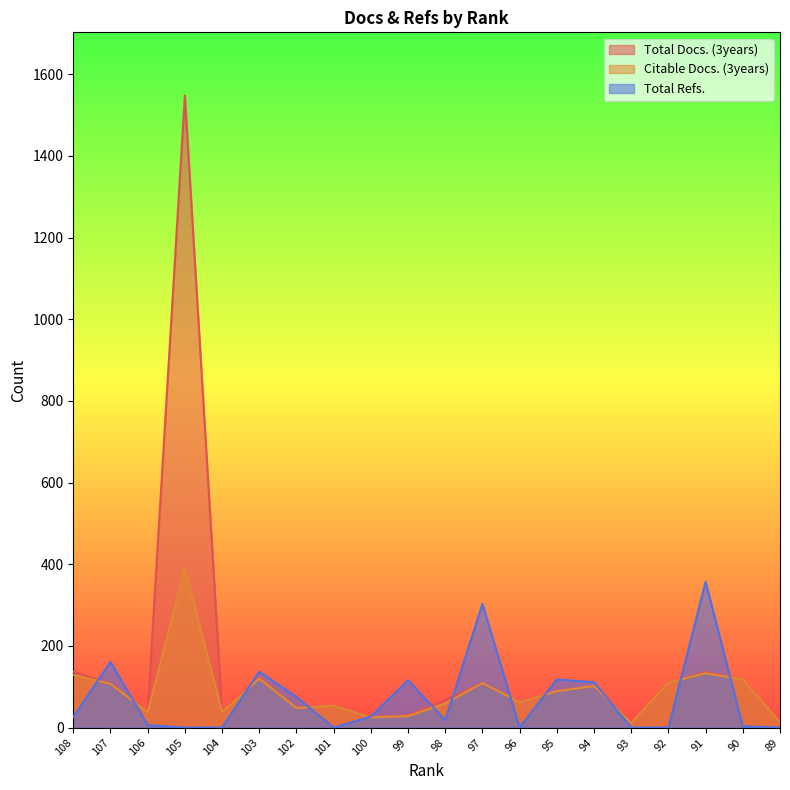

Reading left to right, transcribe all the data shown in this chart.

Total Docs. (3years): 137	107	39	1548	39	124	48	55	25	30	68	109	63	89	102	11	110	136	118	14
Citable Docs. (3years): 129	107	38	389	38	120	48	54	25	28	59	109	62	89	102	11	110	133	118	13
Total Refs.: 26	161	6	0	0	137	75	0	27	116	18	303	0	118	111	0	0	357	3	0